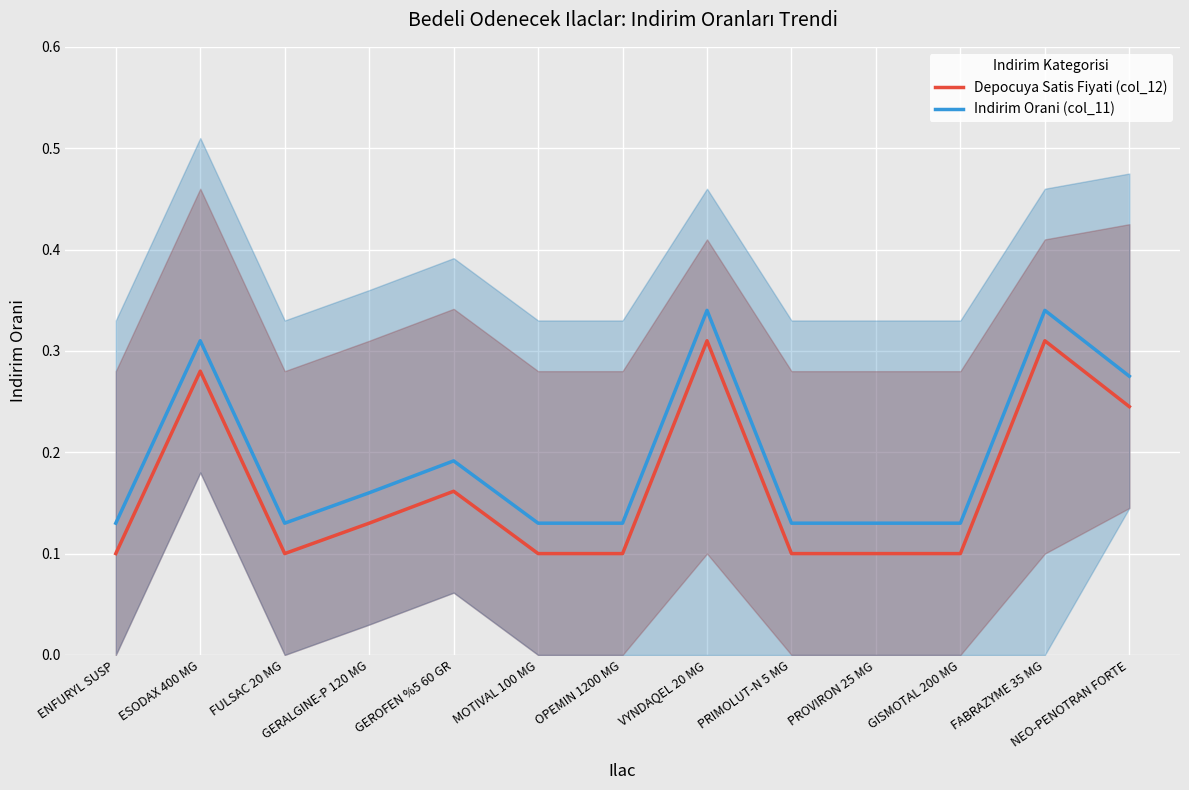

True or false: Indirim Orani (col_11) and Depocuya Satis Fiyati (col_12) cross at least once.

False